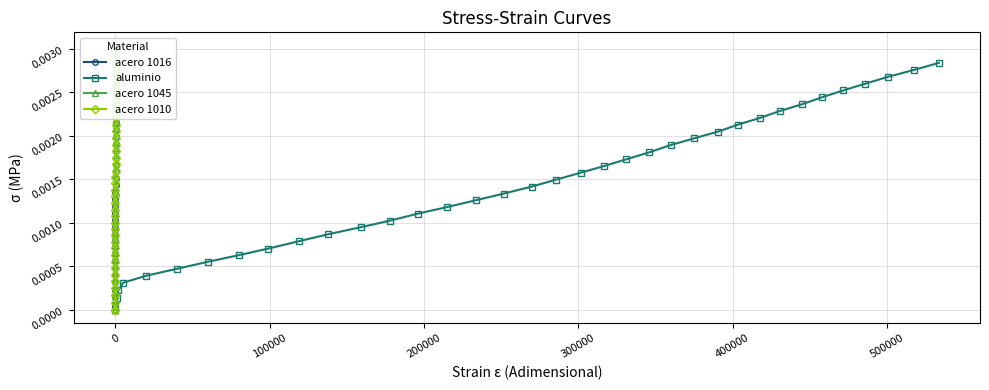

True or false: aluminio has more than 1 interior local peaks.

False